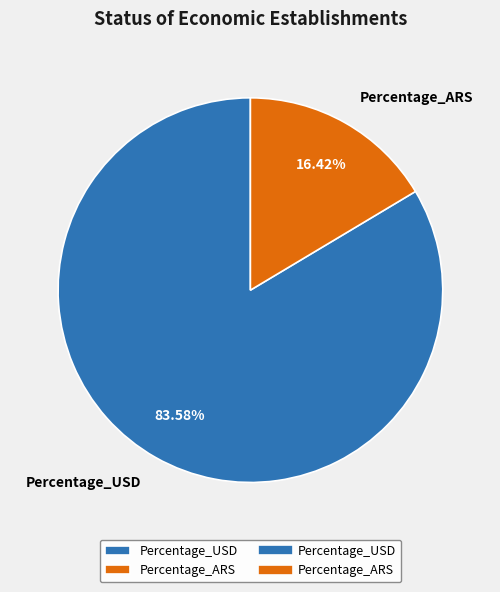

The Percentage_USD slice represents 69% of the pie. True or false?

False